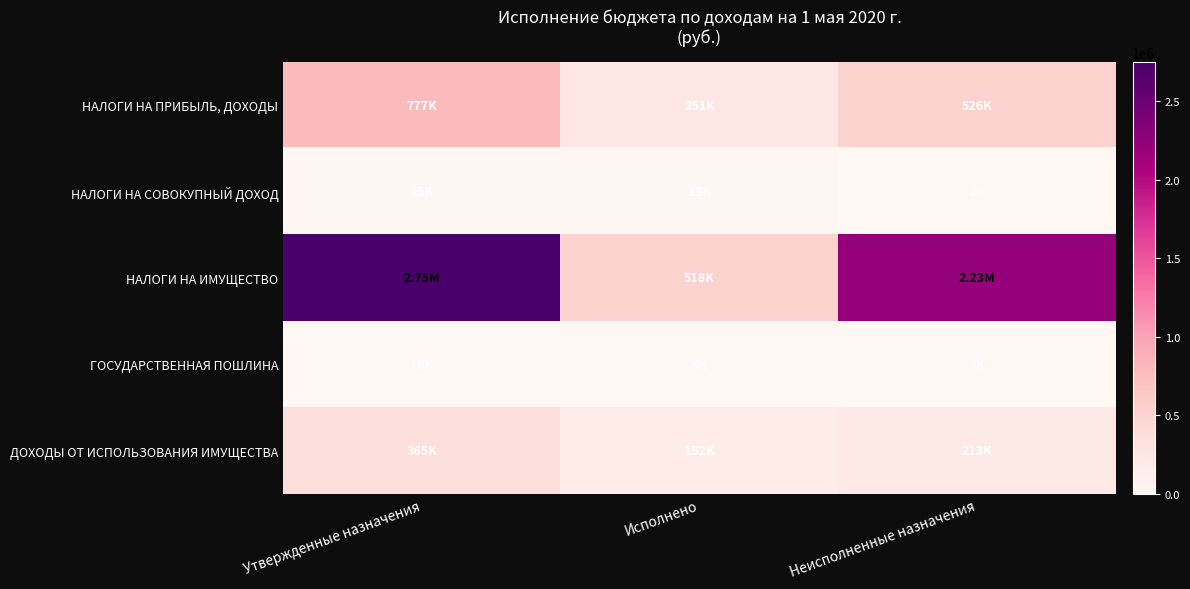

Reading left to right, list all the values displayed in this chart.

НАЛОГИ НА ПРИБЫЛЬ, ДОХОДЫ: Утвержденные назначения=777000.0	Исполнено=251117.2	Неисполненные назначения=525882.8
НАЛОГИ НА СОВОКУПНЫЙ ДОХОД: Утвержденные назначения=15000.0	Исполнено=13062.6	Неисполненные назначения=1937.4
НАЛОГИ НА ИМУЩЕСТВО: Утвержденные назначения=2750000.0	Исполнено=518002.2	Неисполненные назначения=2231997.8
ГОСУДАРСТВЕННАЯ ПОШЛИНА: Утвержденные назначения=10000.0	Исполнено=3800.0	Неисполненные назначения=6200.0
ДОХОДЫ ОТ ИСПОЛЬЗОВАНИЯ ИМУЩЕСТВА: Утвержденные назначения=365000.0	Исполнено=151857.2	Неисполненные назначения=213142.8